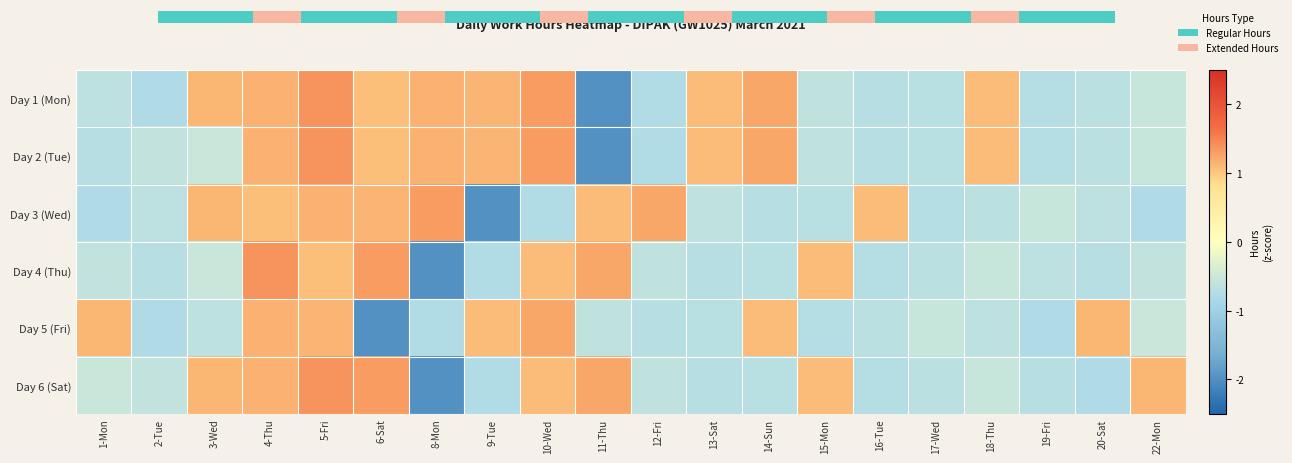

The Day 1 (Mon) series shows 0.6 at 6-Sat. True or false?

False